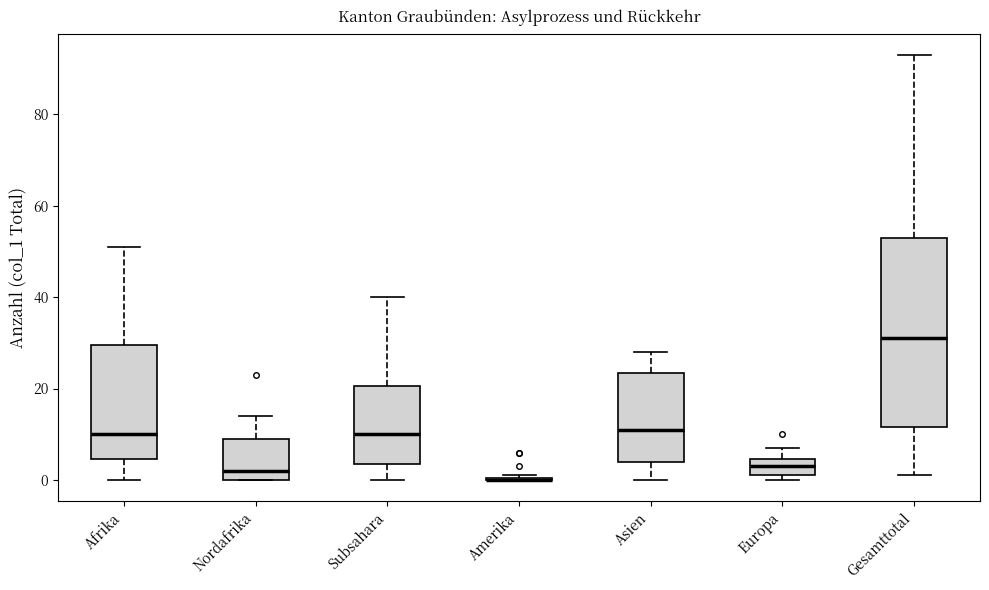

Where does the median line of the box for Asien sit on the y-axis? The values are not printed on the chart, so give them approximately, as read against the axis.

12